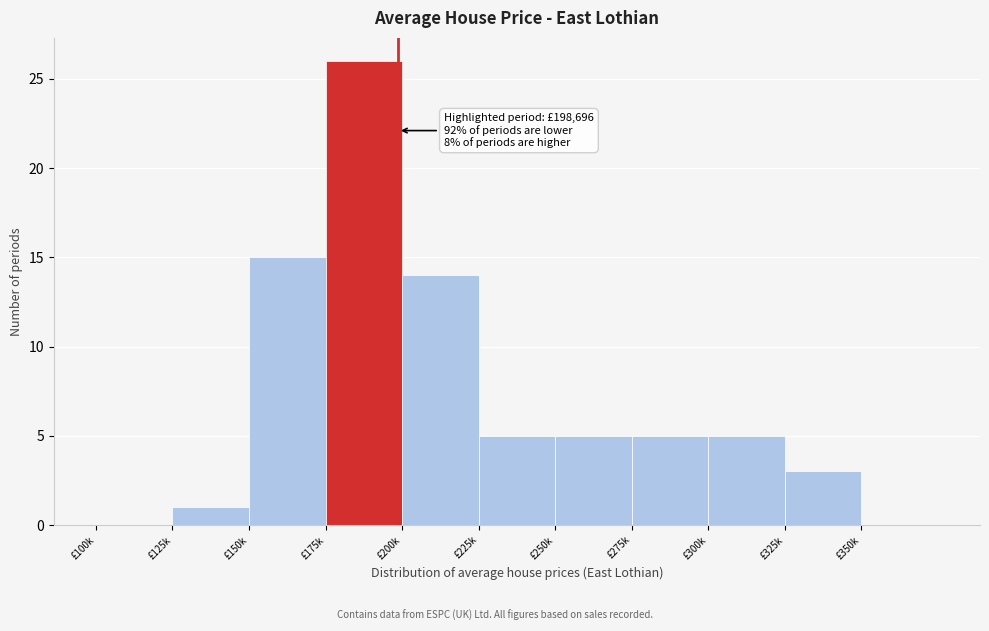

Reading left to right, what are all the values shown in this chart?

£100k=0	£125k=1	£150k=15	£175k=26	£200k=14	£225k=5	£250k=5	£275k=5	£300k=5	£325k=3	£350k=0